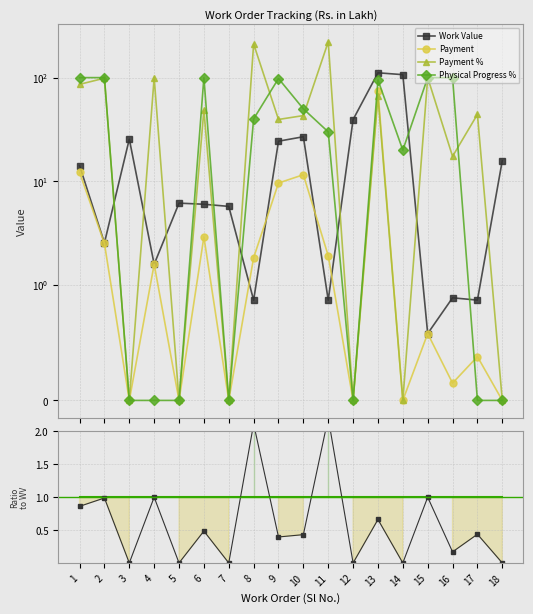

What is the approximate value of Payment % at 9?

39.5